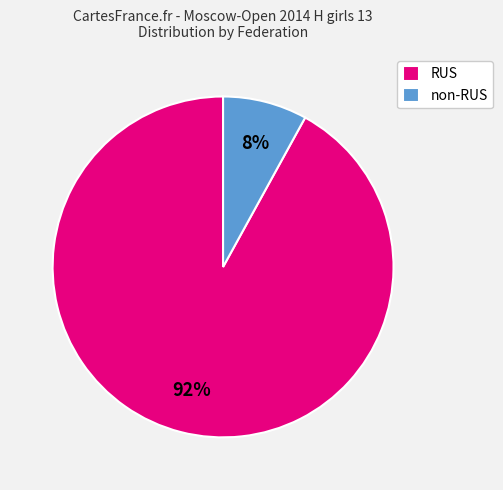

Which category has the smallest portion of the pie?

non-RUS